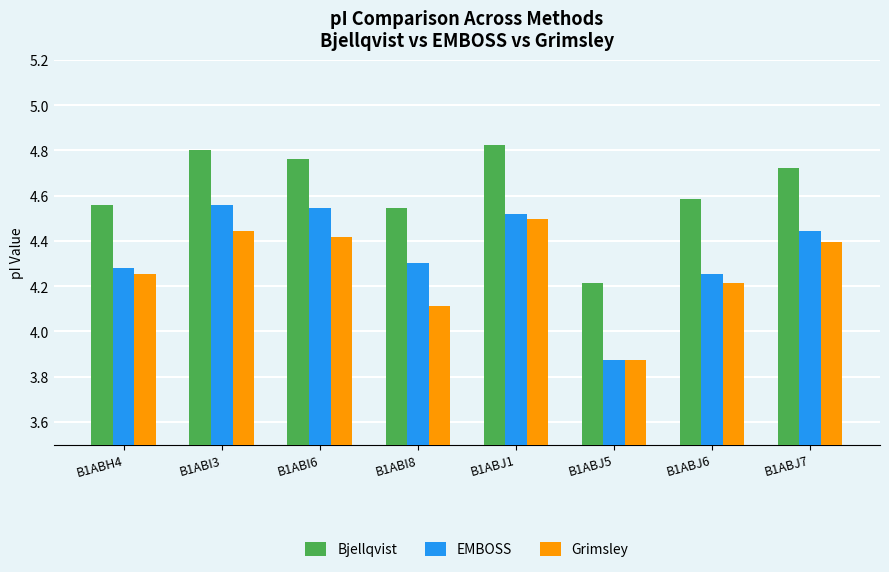

At which category does the chart reach its peak across all series?

B1ABJ1